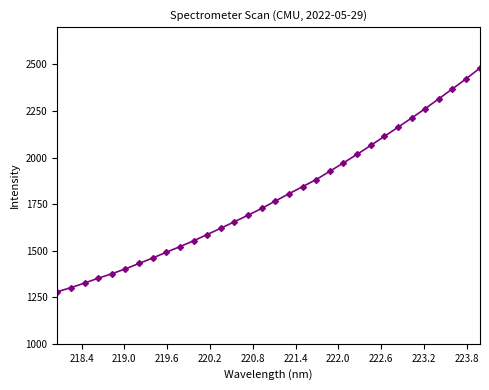

How many lines are shown in the chart?

1